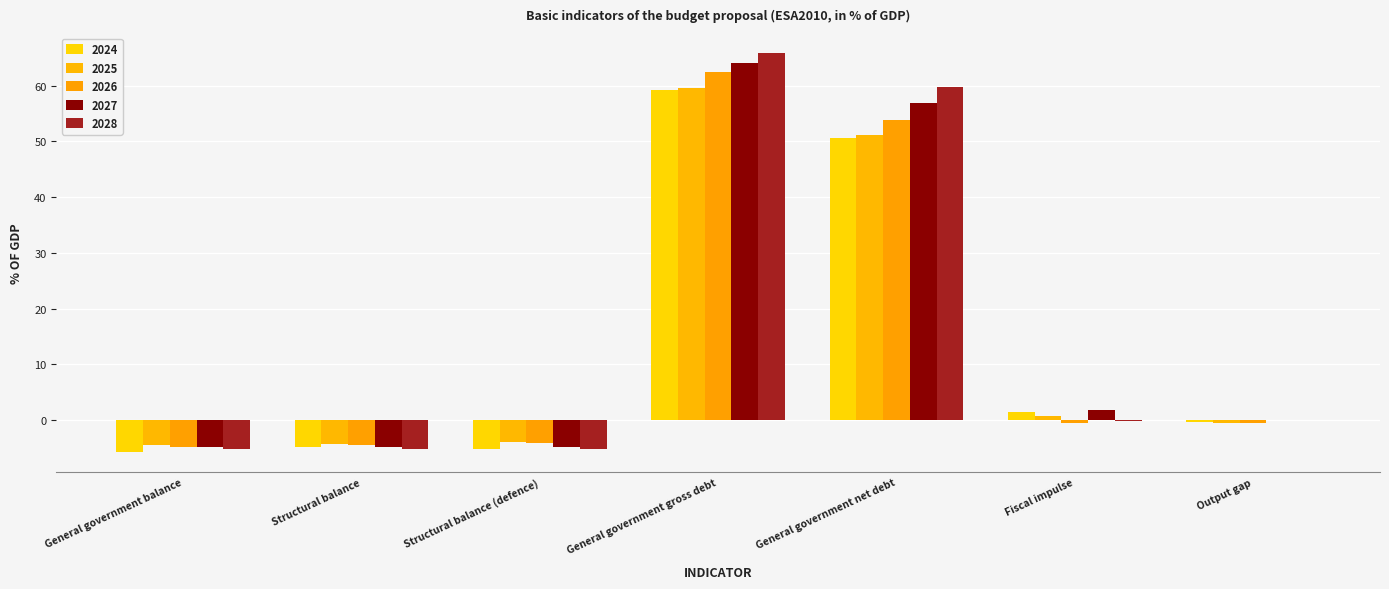

Which label corresponds to the largest value in the chart?

General government gross debt